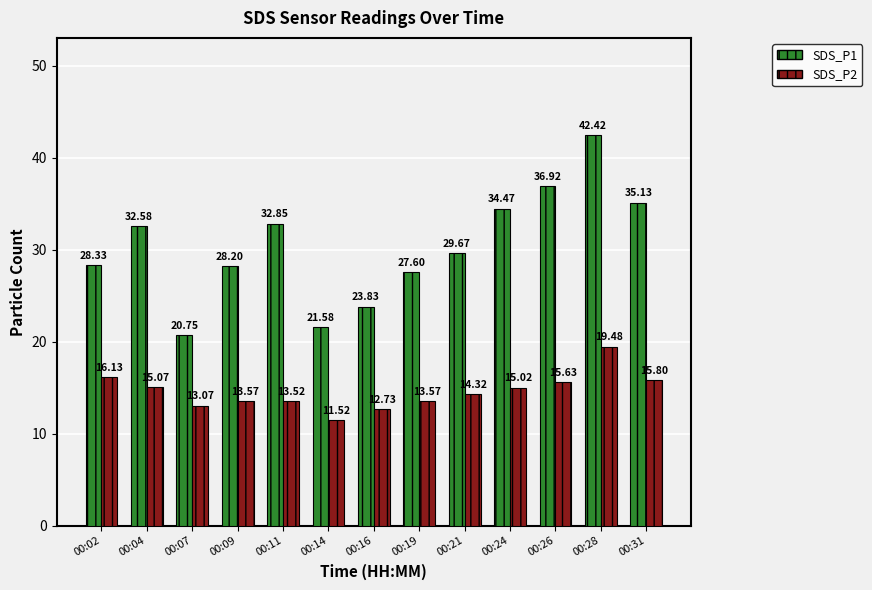

Are the bars horizontal?

No